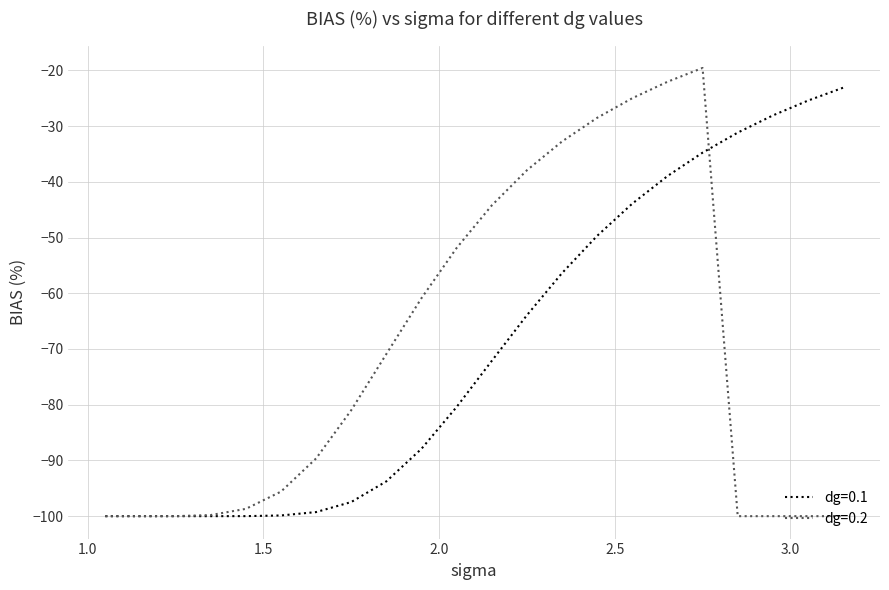

Does the chart display data point markers on the line(s)?

No